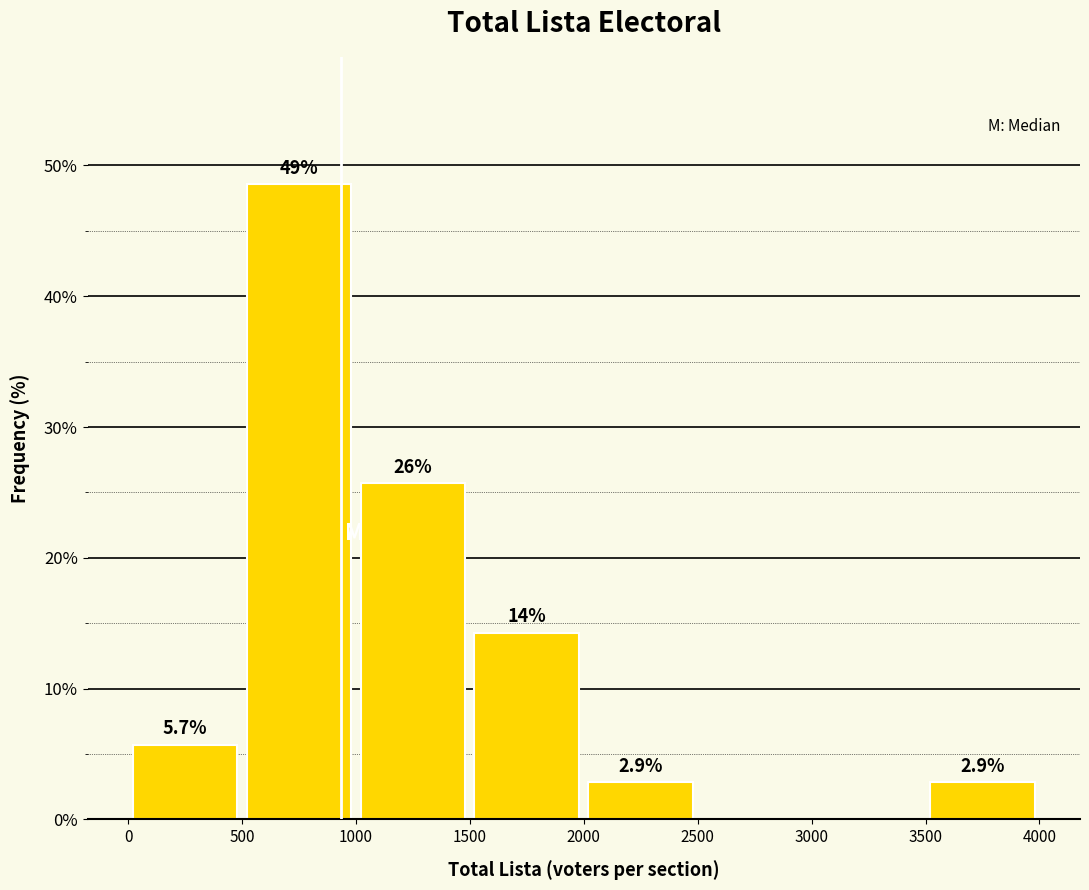

Which range on the x-axis has the tallest bar?

500 to 1000